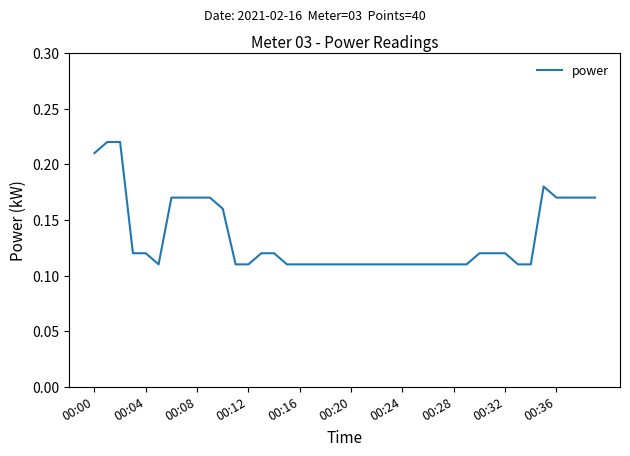

How many lines are shown in the chart?

1